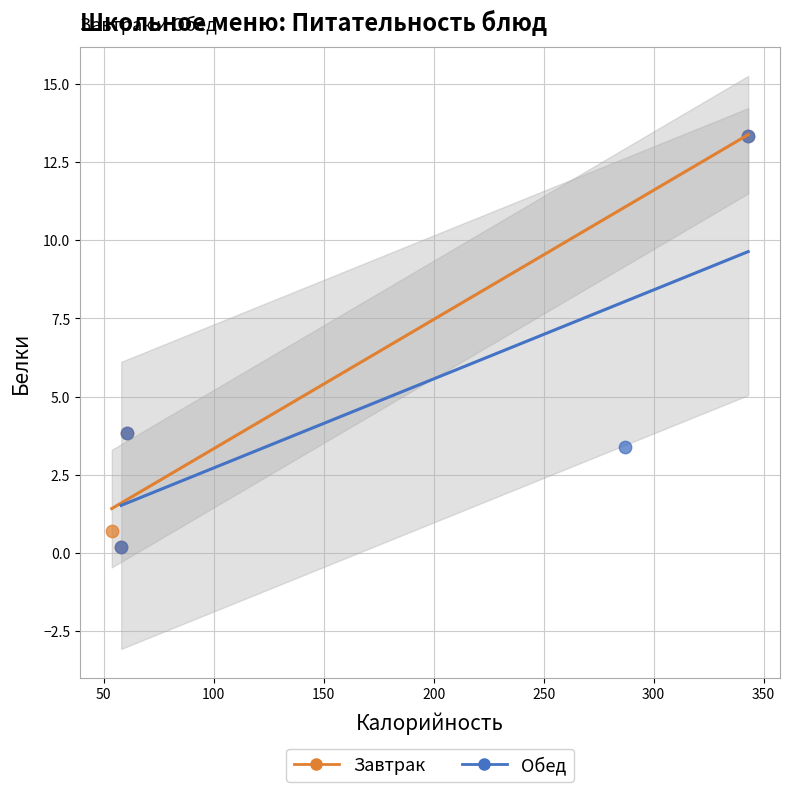

What are all the series names shown in the legend?

Завтрак, Обед